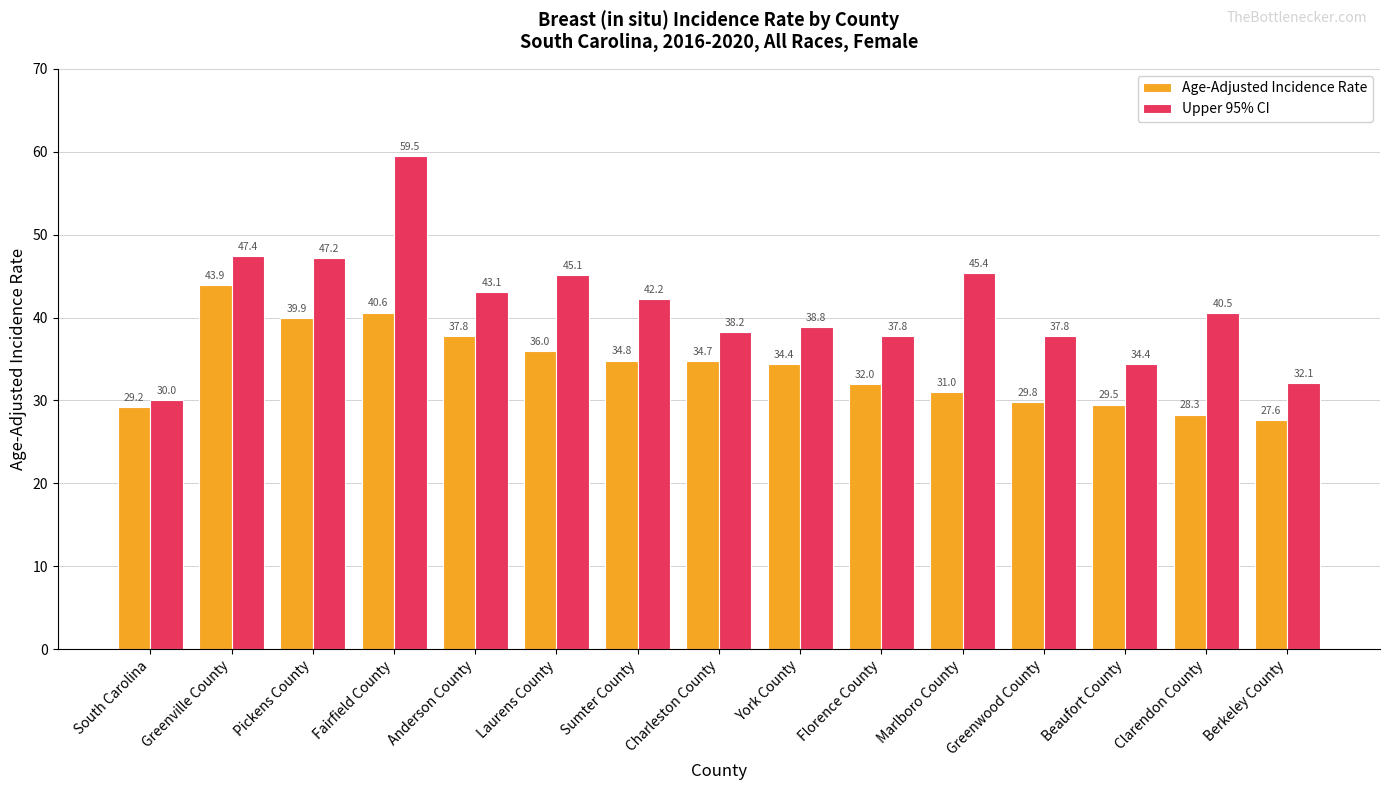

What value does the Age-Adjusted Incidence Rate series have at Clarendon County?

28.3